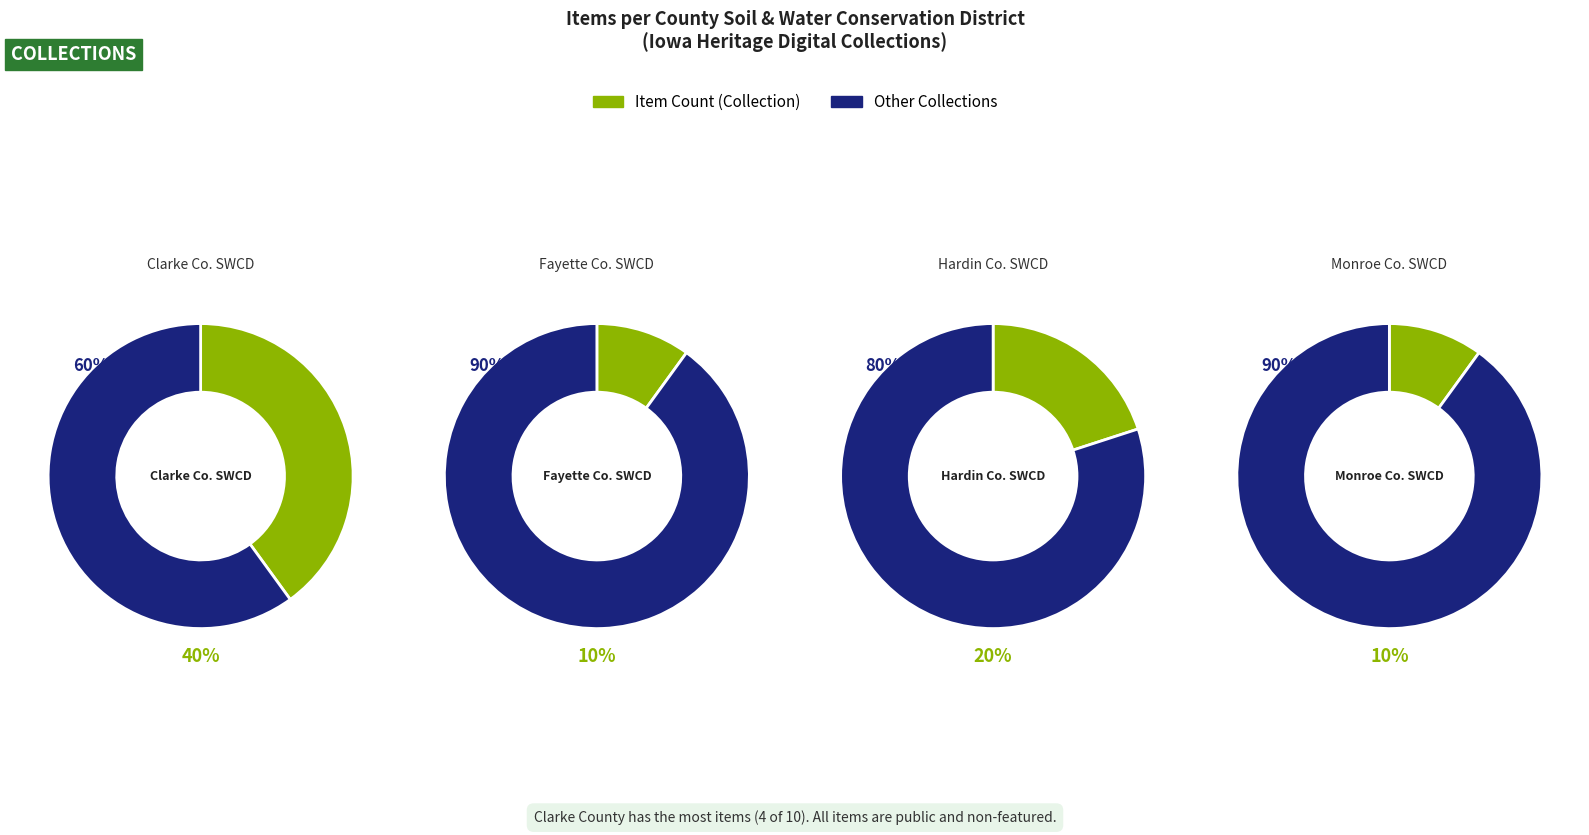

What is the change in value from Clarke County SWCD to Monroe County SWCD?

-3